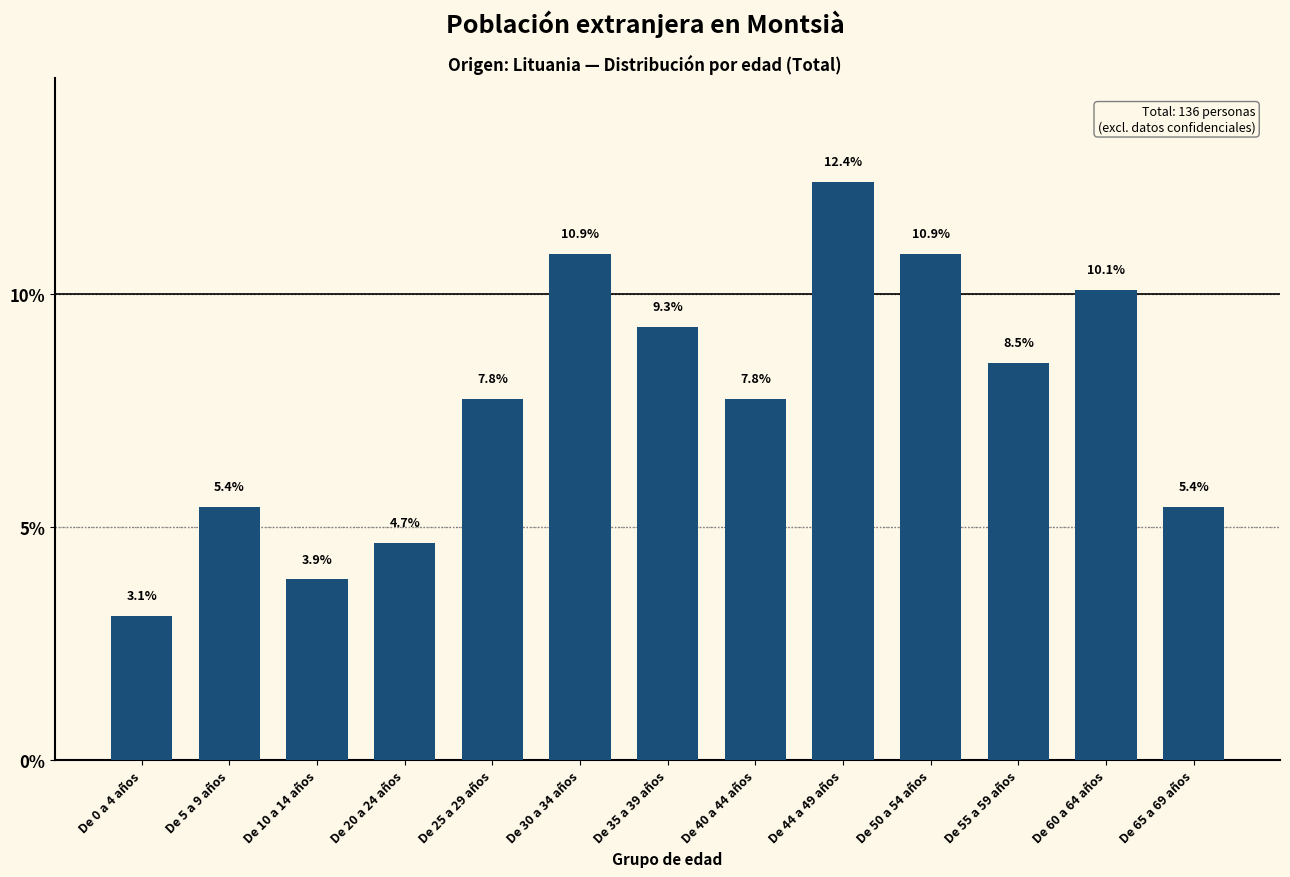

Reading left to right, what are all the values shown in this chart?

De 0 a 4 años=3.1	De 5 a 9 años=5.4	De 10 a 14 años=3.9	De 20 a 24 años=4.7	De 25 a 29 años=7.8	De 30 a 34 años=10.9	De 35 a 39 años=9.3	De 40 a 44 años=7.8	De 44 a 49 años=12.4	De 50 a 54 años=10.9	De 55 a 59 años=8.5	De 60 a 64 años=10.1	De 65 a 69 años=5.4